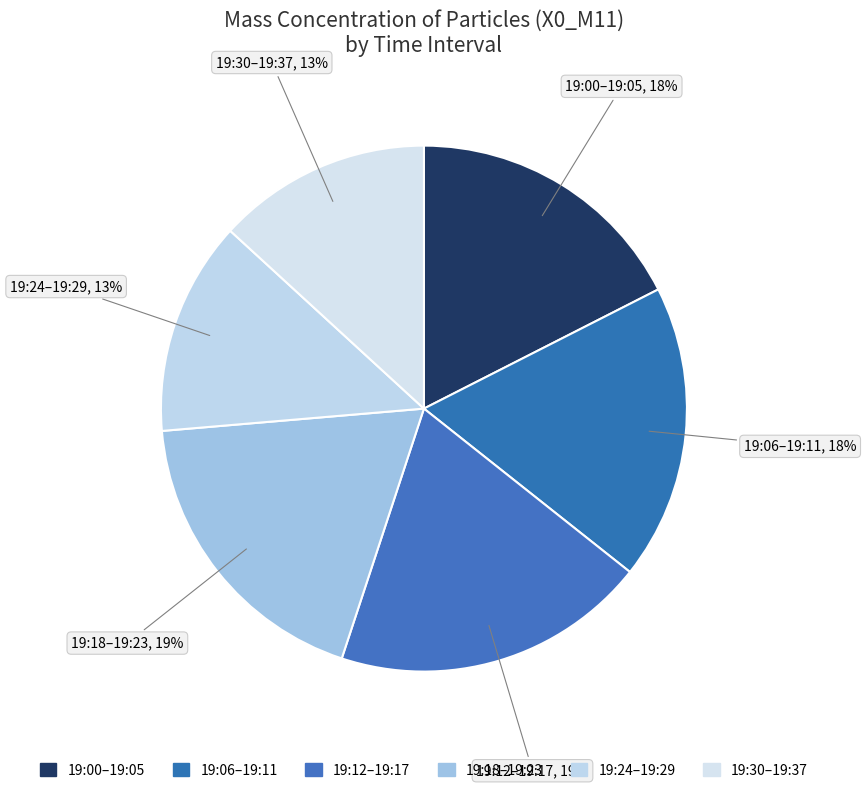

How many segments does this pie chart have?

6